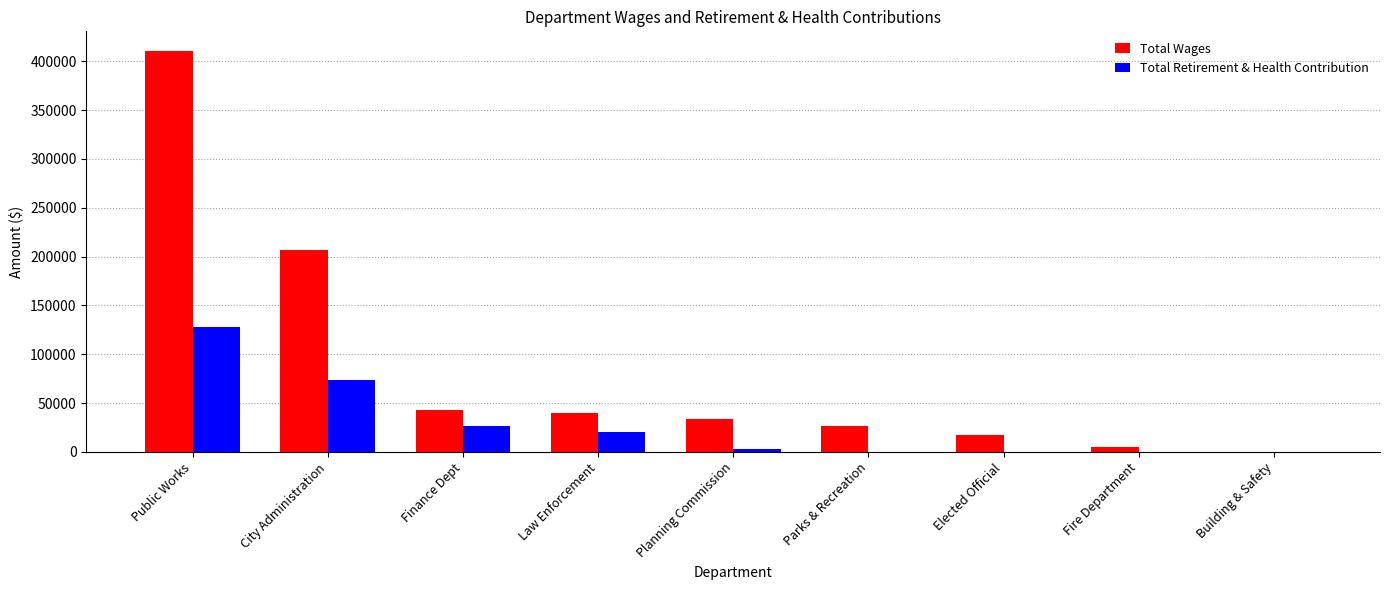

Are the bars grouped side by side (vs. stacked)?

Yes